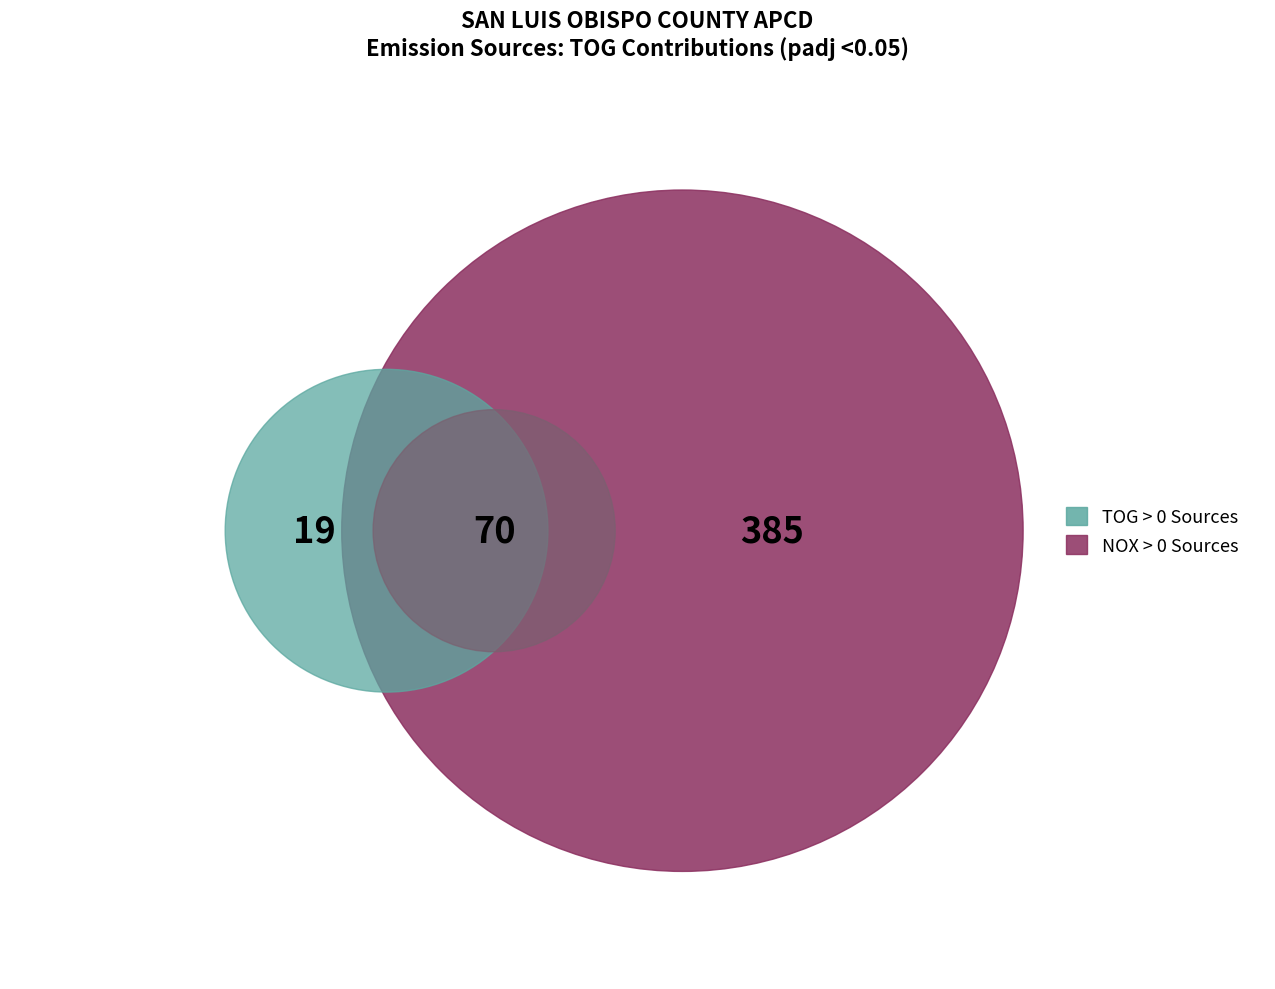

Which series has the largest range (max minus min)?

TOG